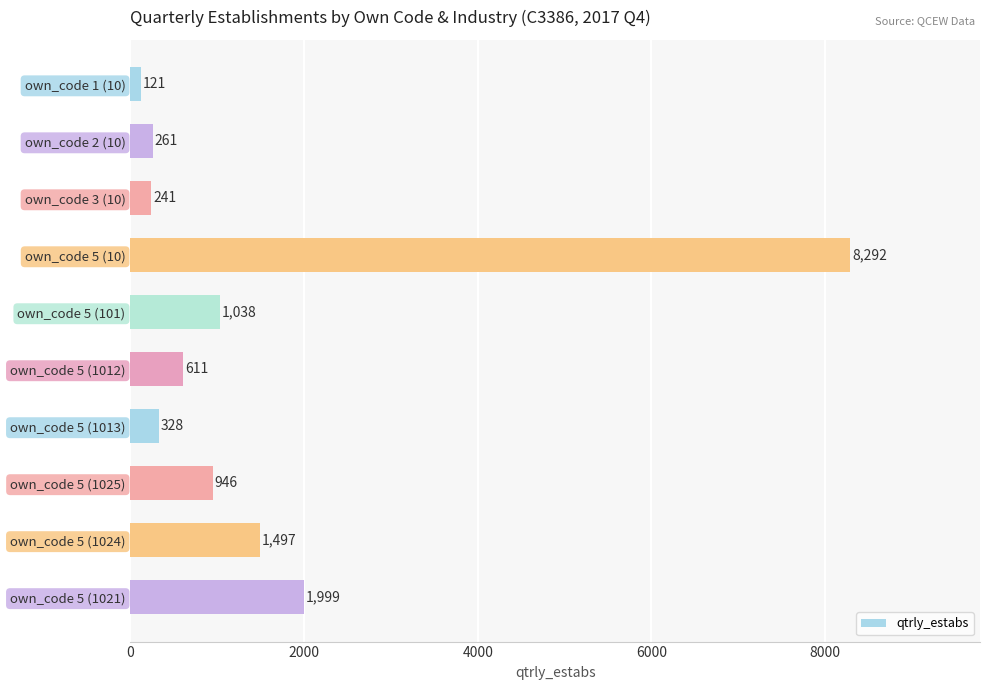

Does the chart contain stacked bars?

No